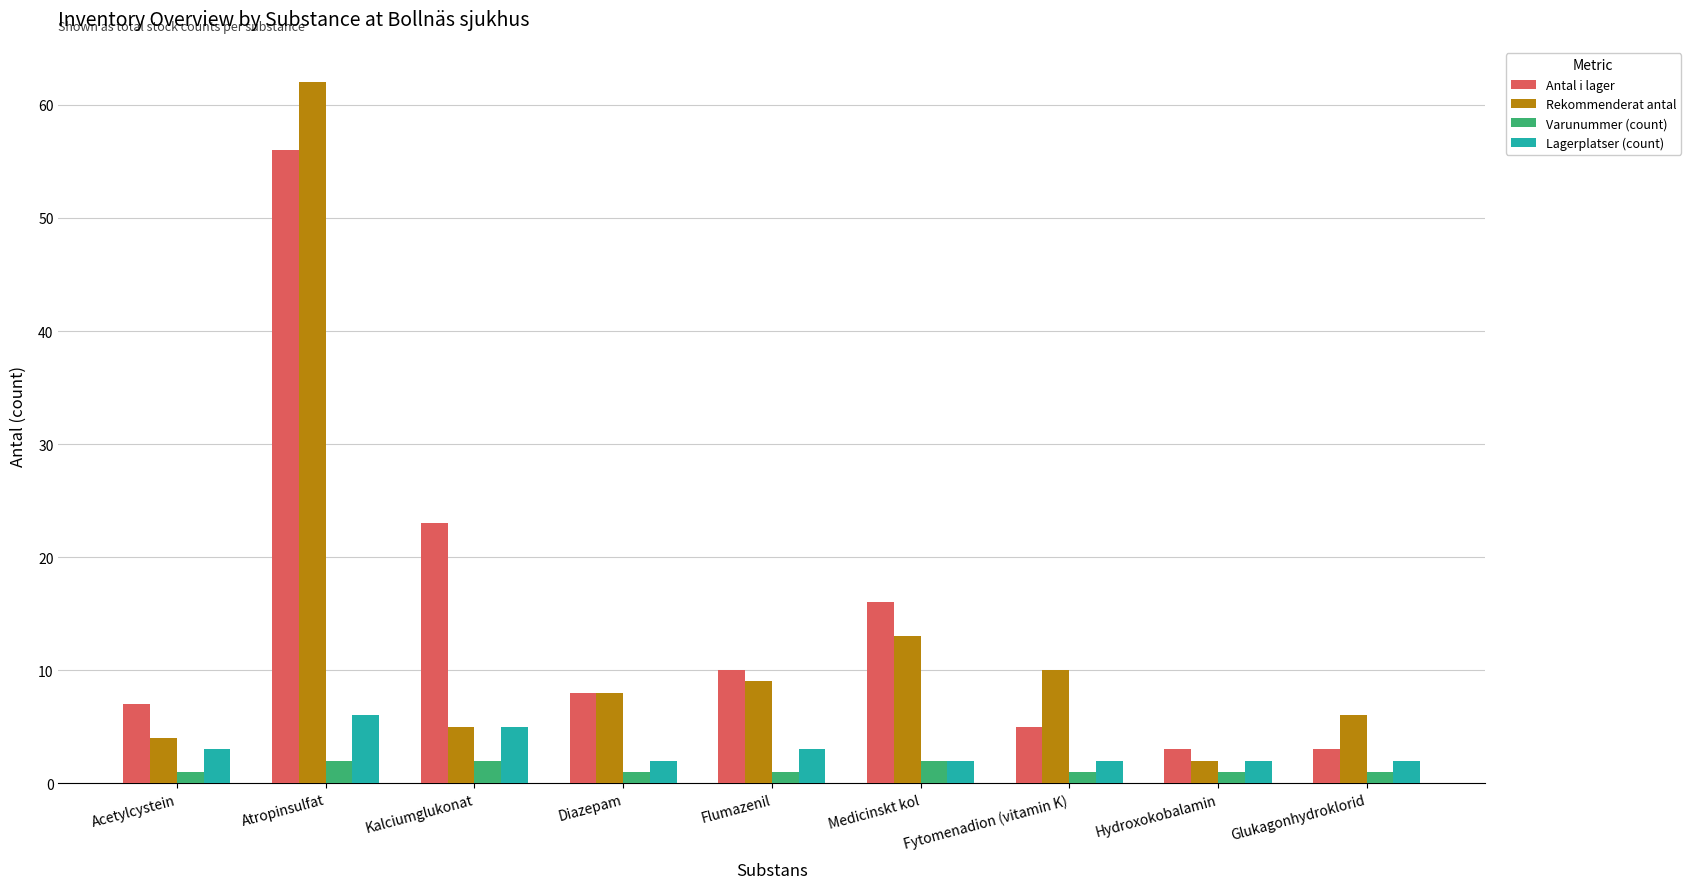

How many values in the Rekommenderat antal series are below 8?

4